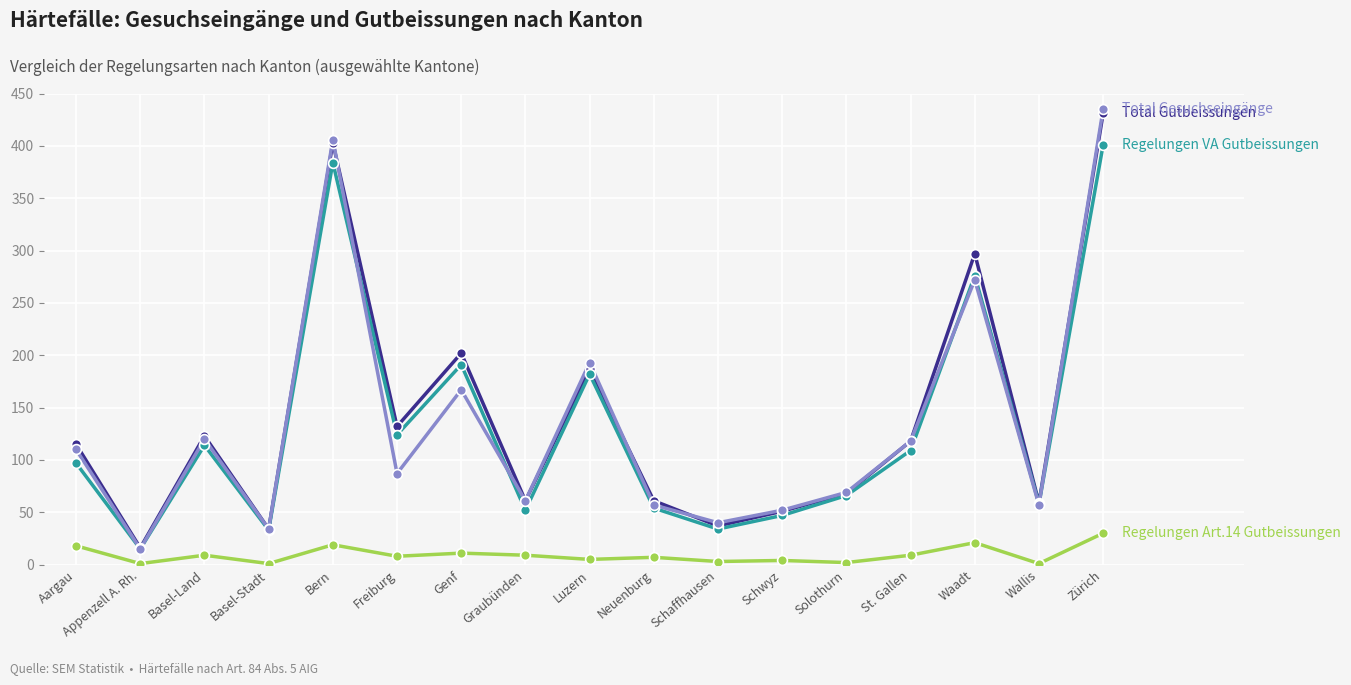

What is the total value across all series at Basel-Land?

366